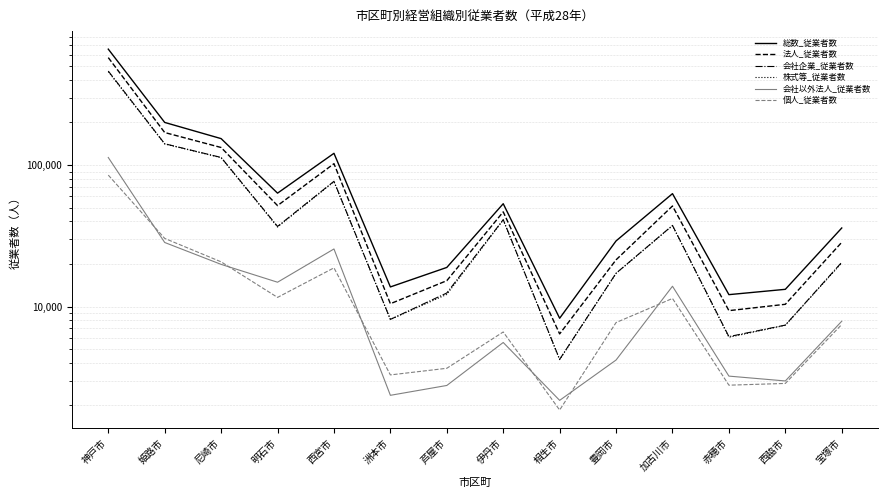

What is the greatest value displayed?

659276